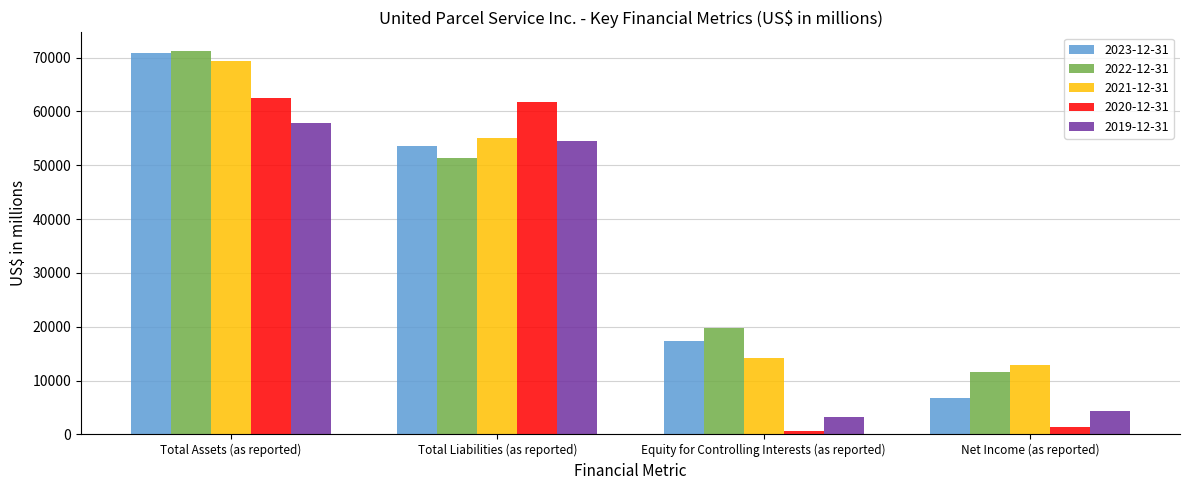

What is the spread (max minus min) of values at Total Liabilities (as reported)?

10418